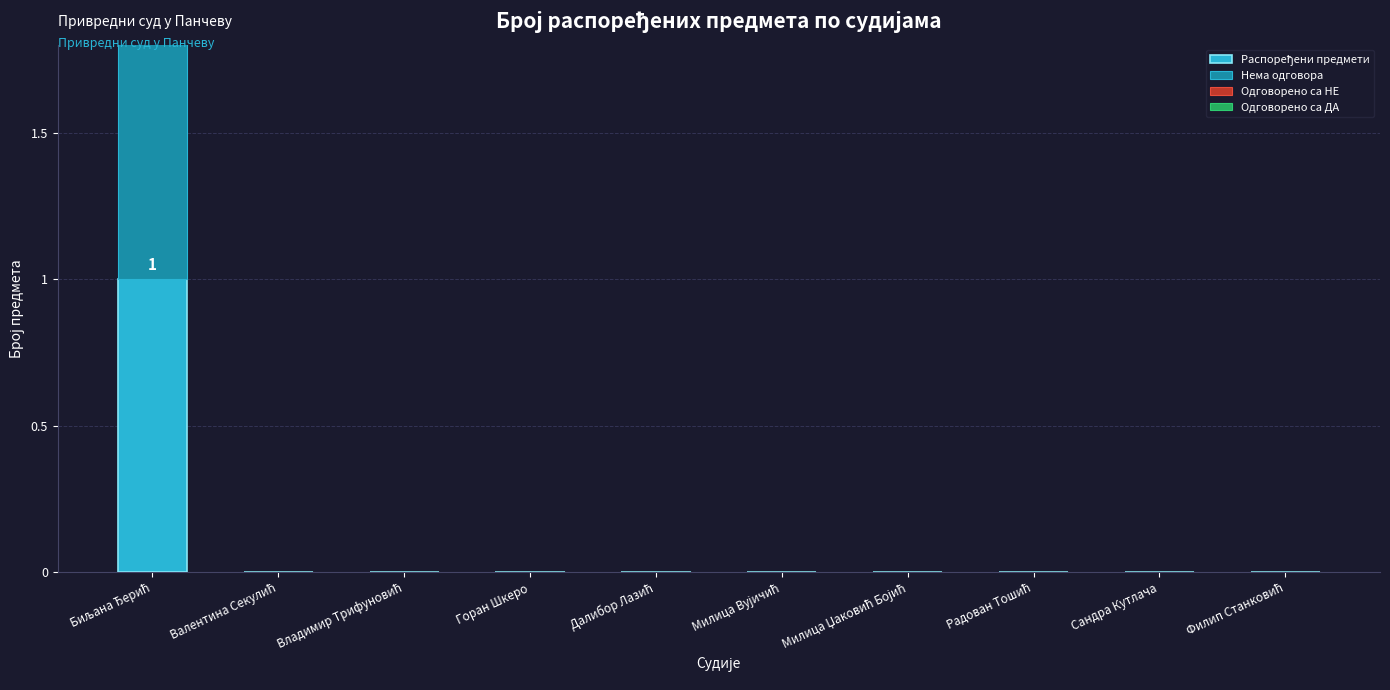

What is the label of the 6th bar from the right?

Далибор Лазић